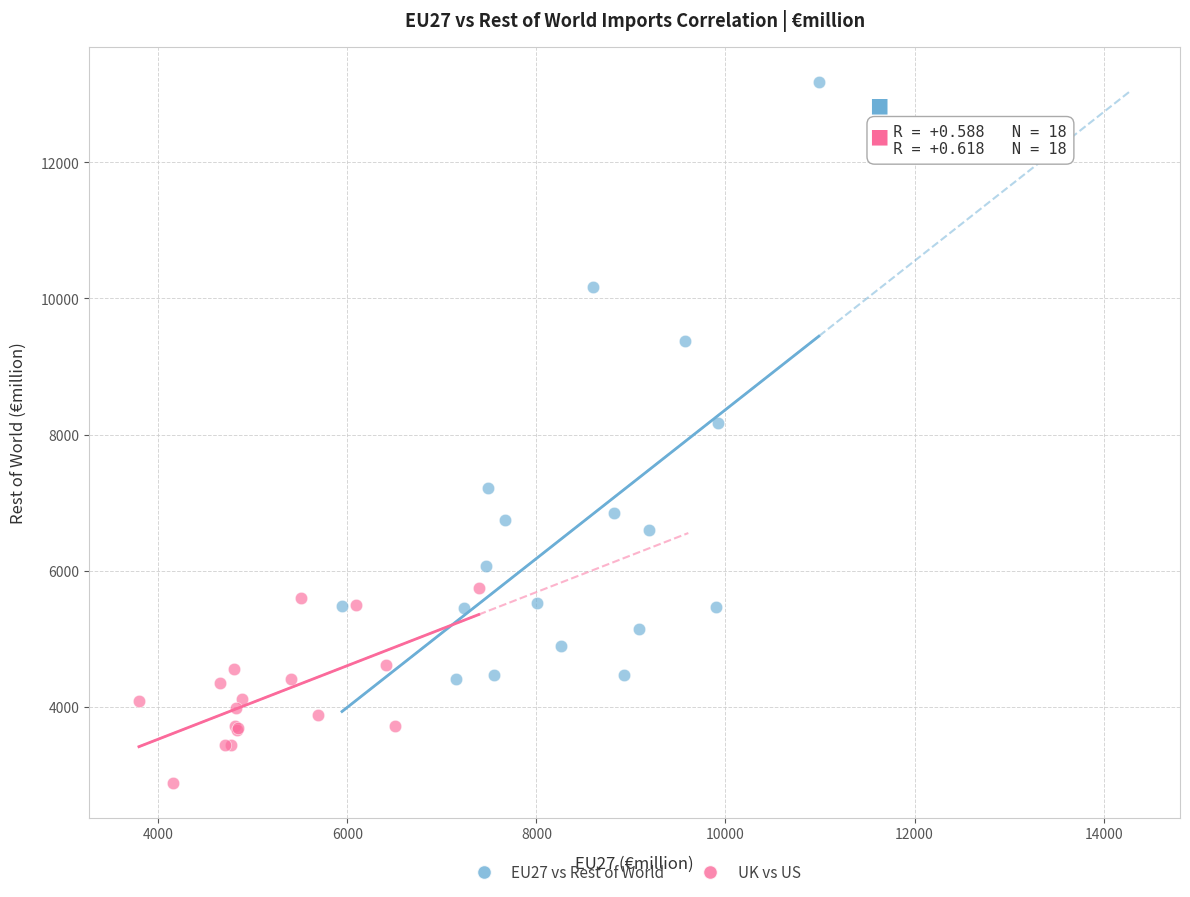

Which series reaches the maximum Y coordinate?

EU27 vs Rest of World